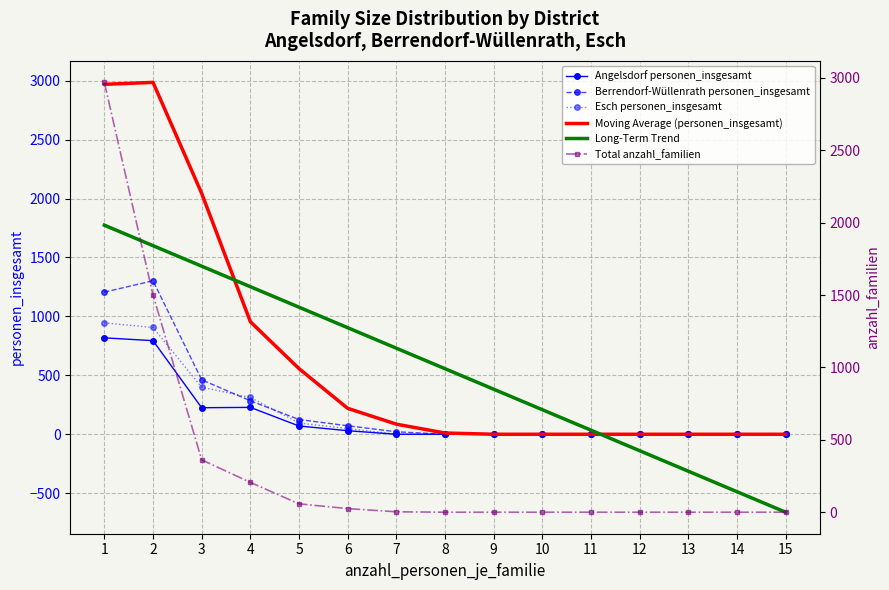

Is the value of Berrendorf-Wüllenrath personen_insgesamt at 2 greater than the value of Moving Average (personen_insgesamt) at 8?

Yes